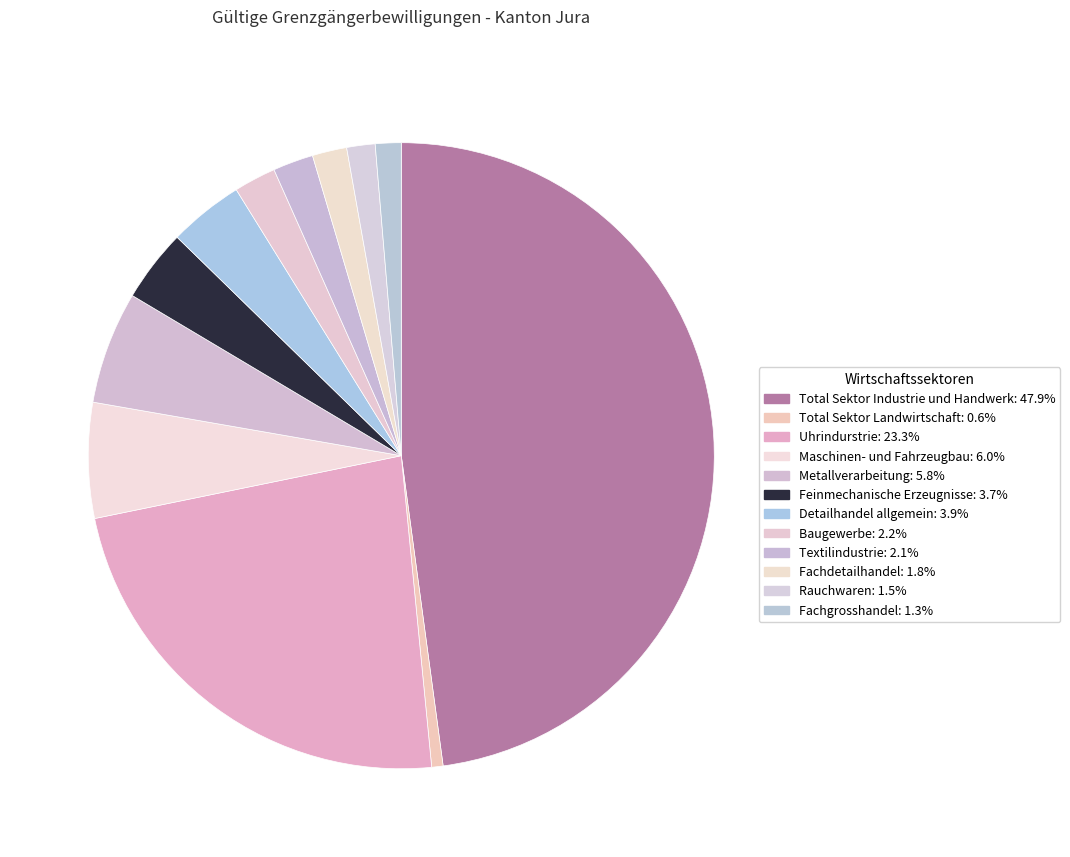

Rank the categories by value from lowest to highest.

Total Sektor Landwirtschaft, Fachgrosshandel, Rauchwaren, Fachdetailhandel, Textilindustrie, Baugewerbe, Feinmechanische Erzeugnisse, Detailhandel allgemein, Metallverarbeitung, Maschinen- und Fahrzeugbau, Uhrindurstrie, Total Sektor Industrie und Handwerk